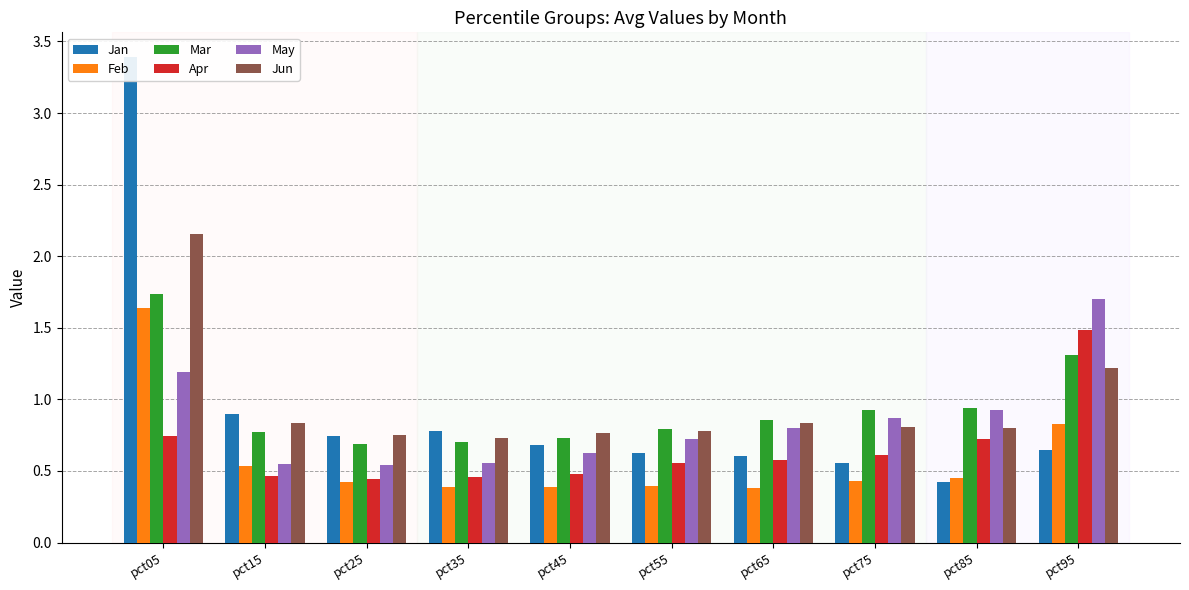

Does the chart contain any negative values?

No